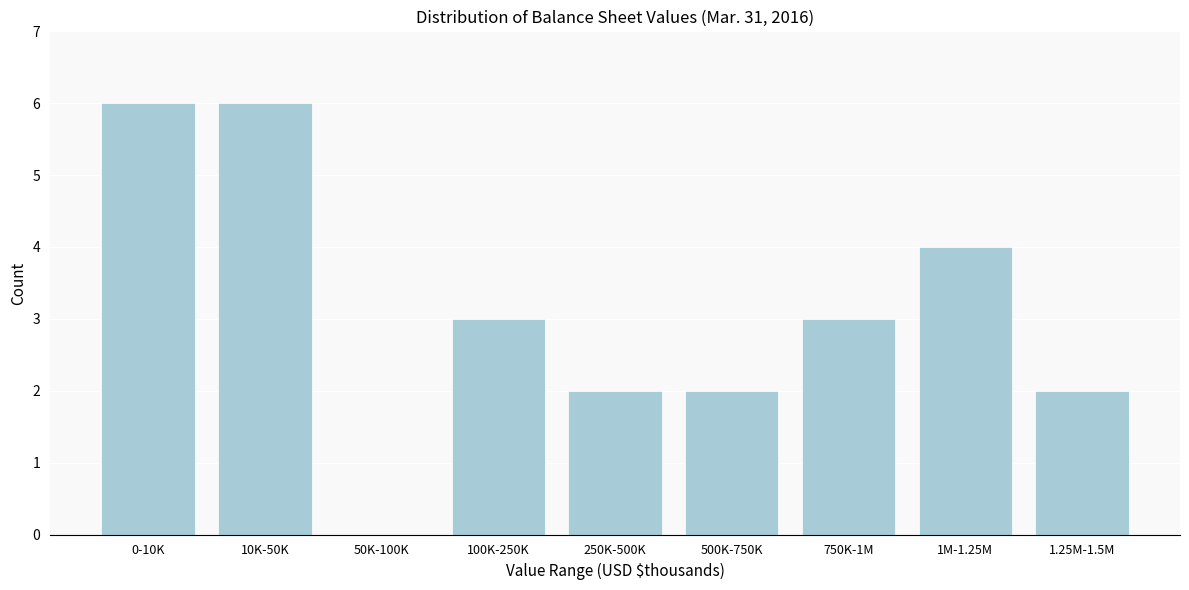

Reading left to right, extract all data points from this chart.

0-10K=6	10K-50K=6	50K-100K=0	100K-250K=3	250K-500K=2	500K-750K=2	750K-1M=3	1M-1.25M=4	1.25M-1.5M=2